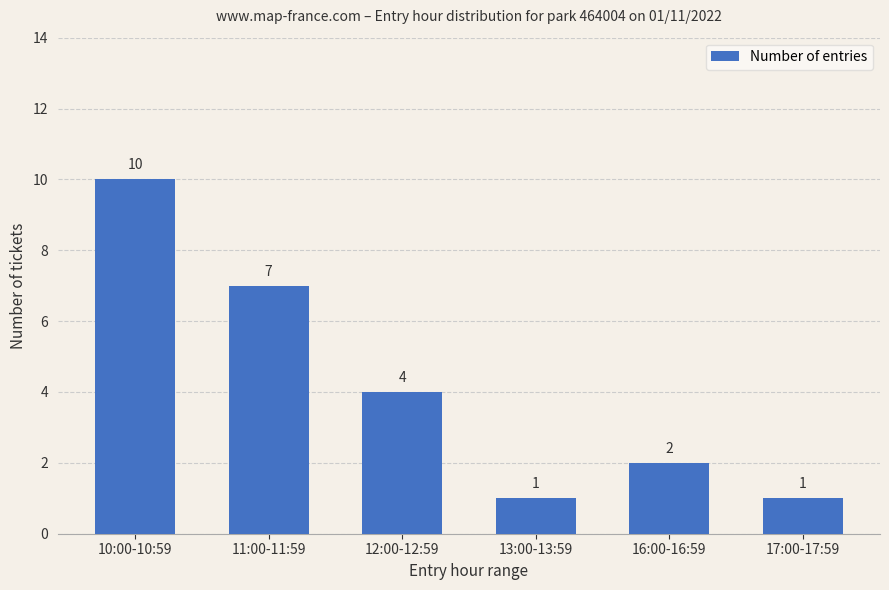

Reading left to right, what are all the values shown in this chart?

10:00-10:59=10	11:00-11:59=7	12:00-12:59=4	13:00-13:59=1	16:00-16:59=2	17:00-17:59=1